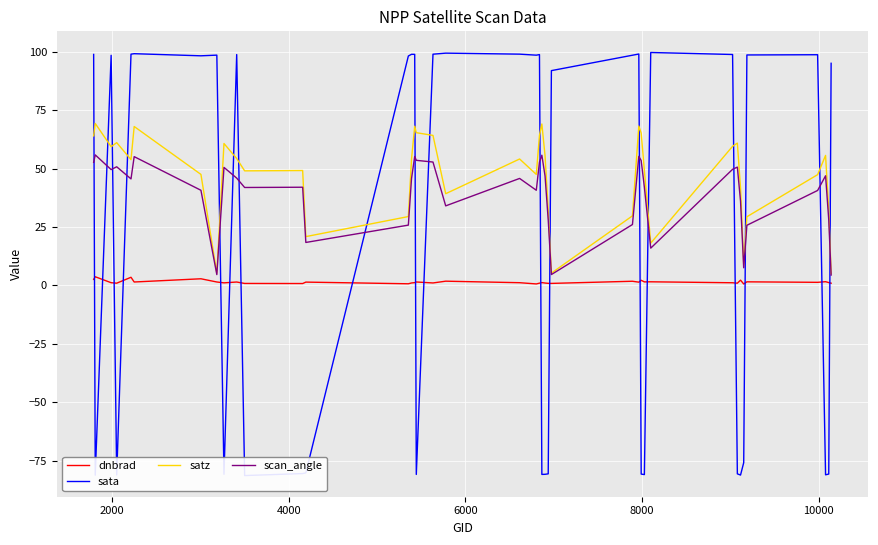

How many interior local peaks does the satz series have?

11